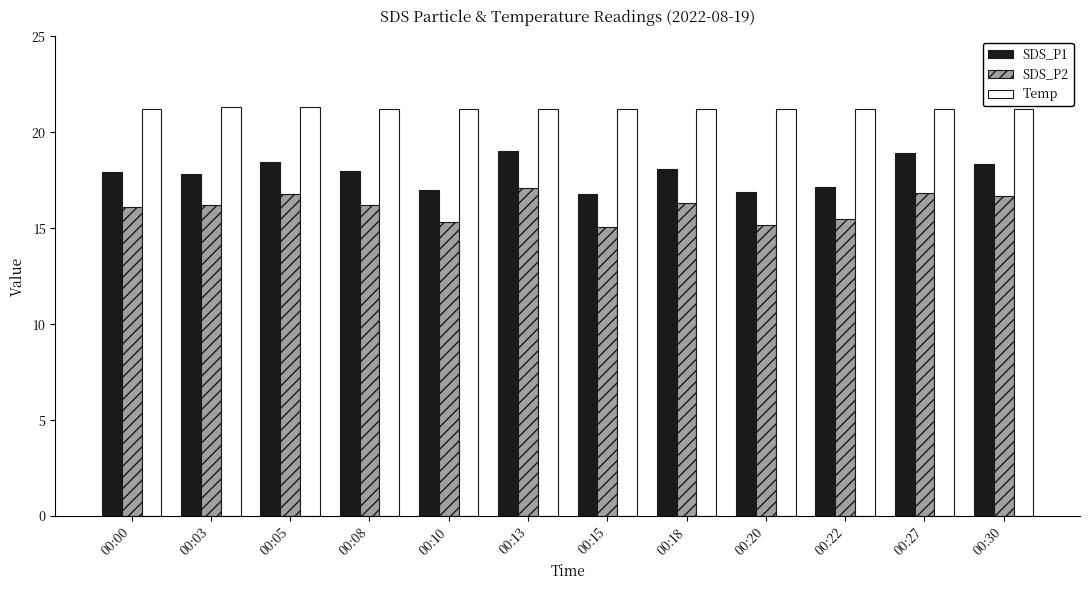

Is the value of Temp at 00:15 greater than the value of SDS_P2 at 00:27?

Yes